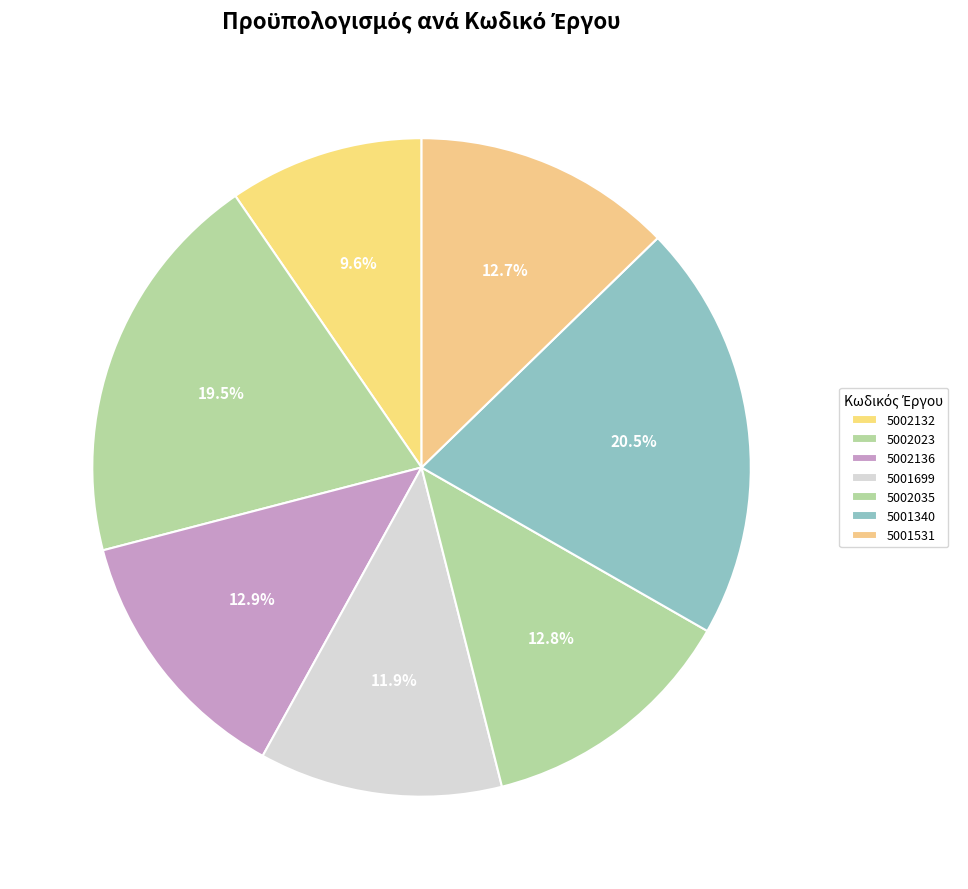

What is the ratio of the value at 5002136 to the value at 5002035?

1.0